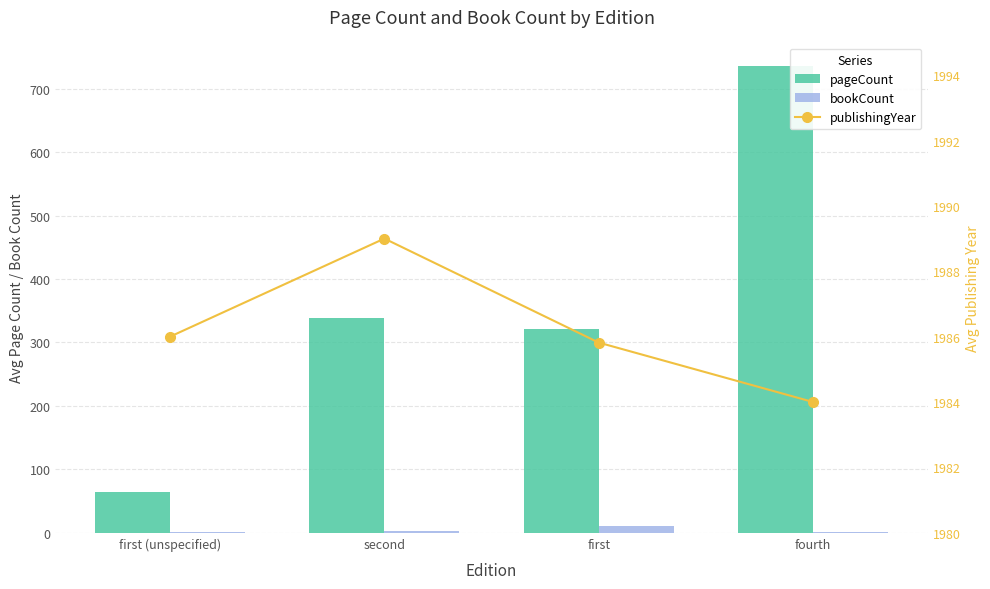

Reading left to right, transcribe all the data shown in this chart.

pageCount: 64.0	339.0	321.6	736.0
bookCount: 1.0	2.0	11.0	1.0
publishingYear: 1986.0	1989.0	1985.8	1984.0